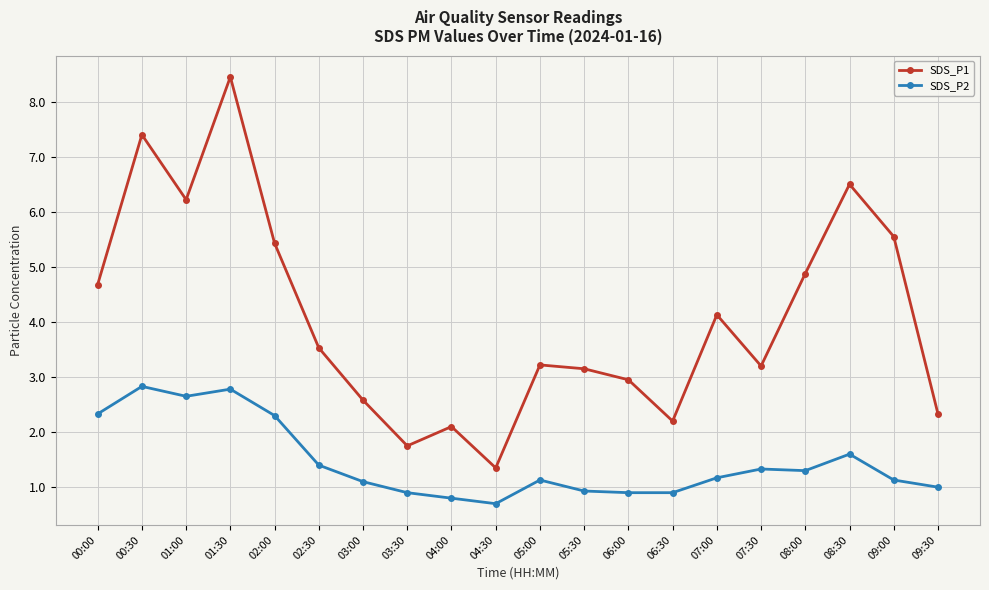

What is the sum of the SDS_P1 values at 03:30 and 05:30?

4.9